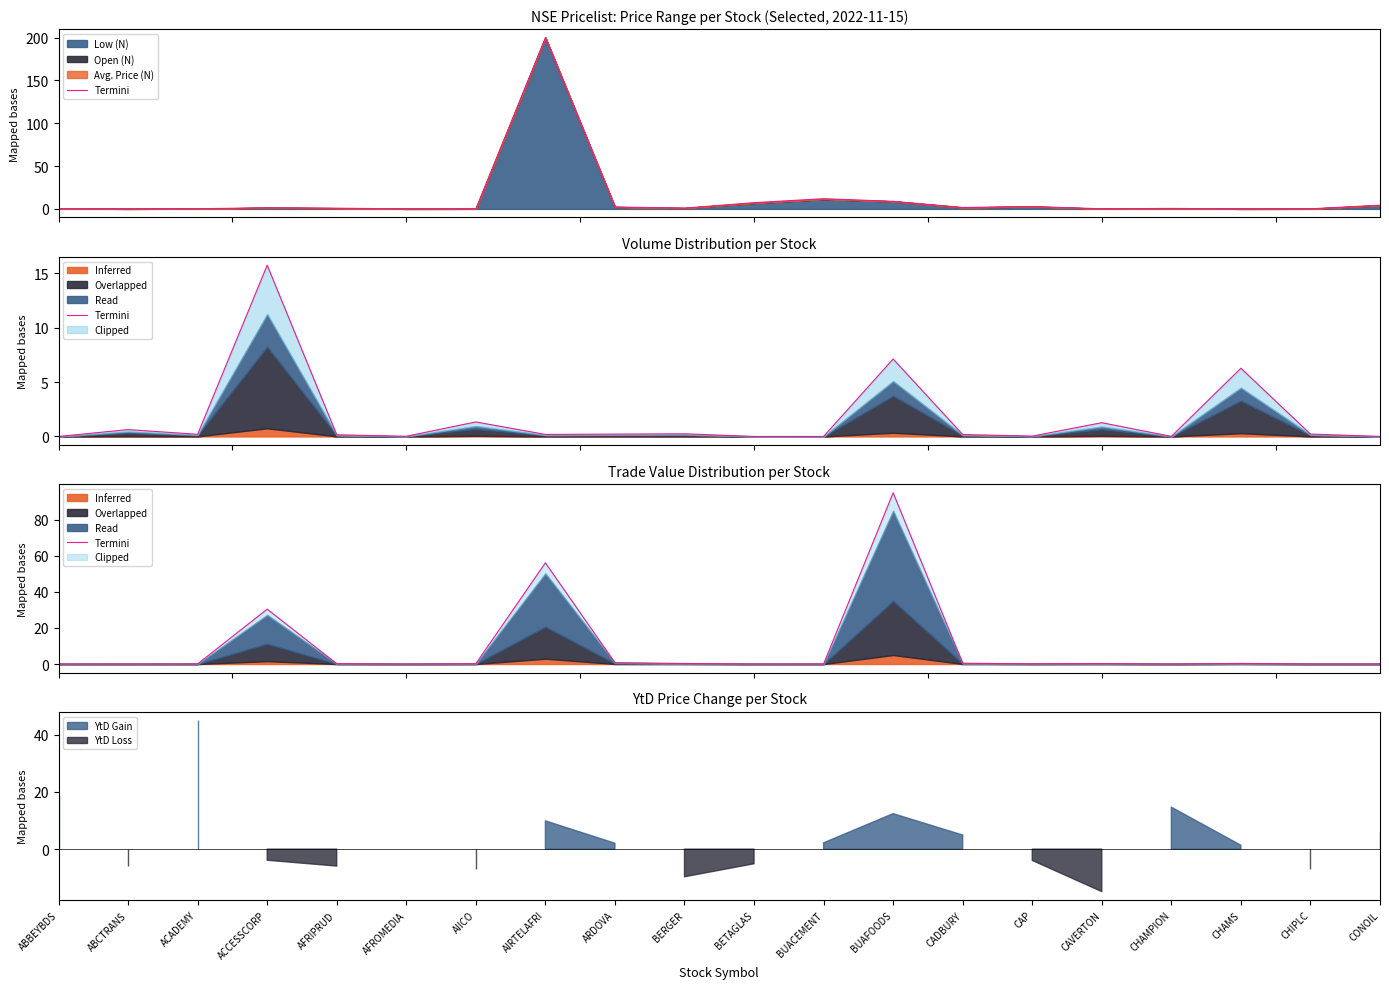

Does the chart have visible grid lines?

No